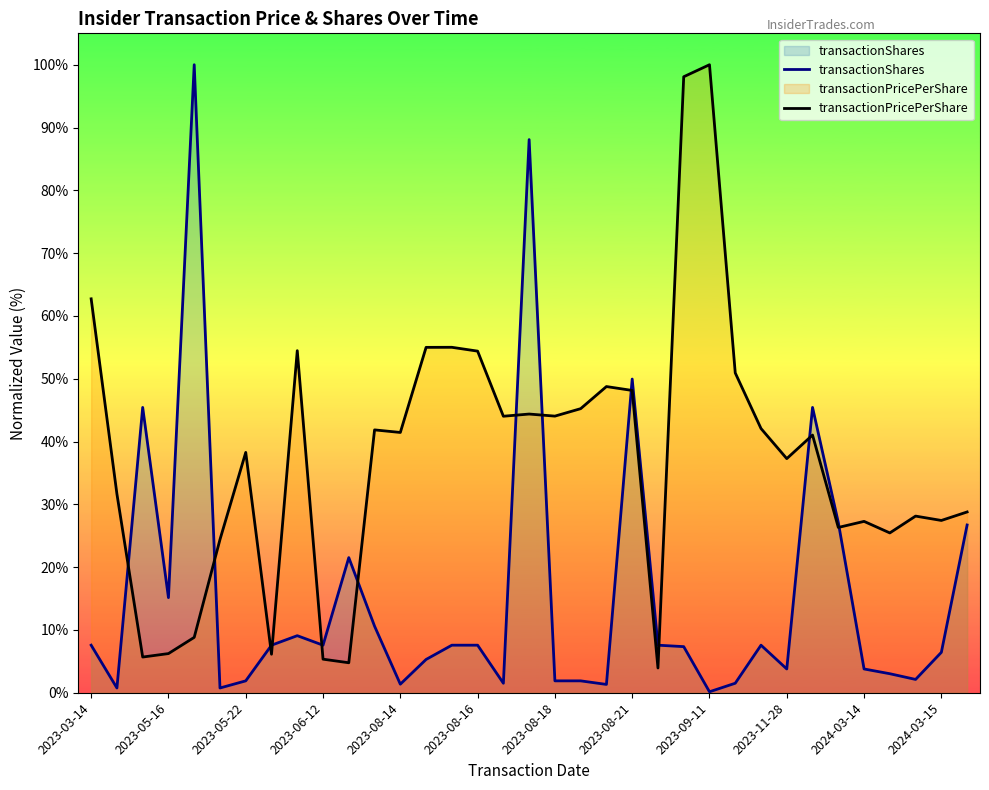

The transactionPricePerShare series shows 41.4 at 2023-08-14. True or false?

True